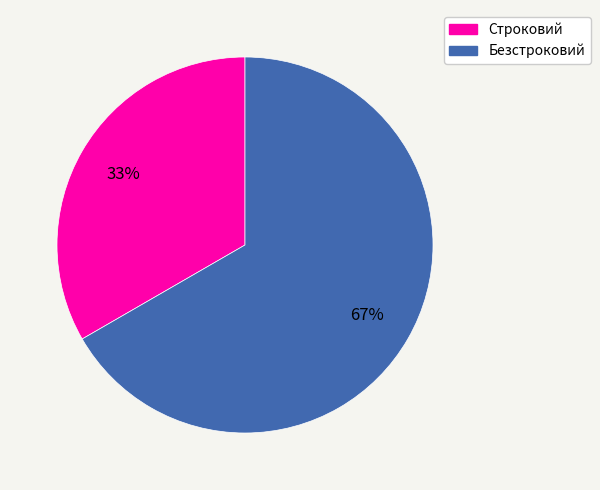

Approximately how many times larger is the value at Строковий compared to Безстроковий?

0.5